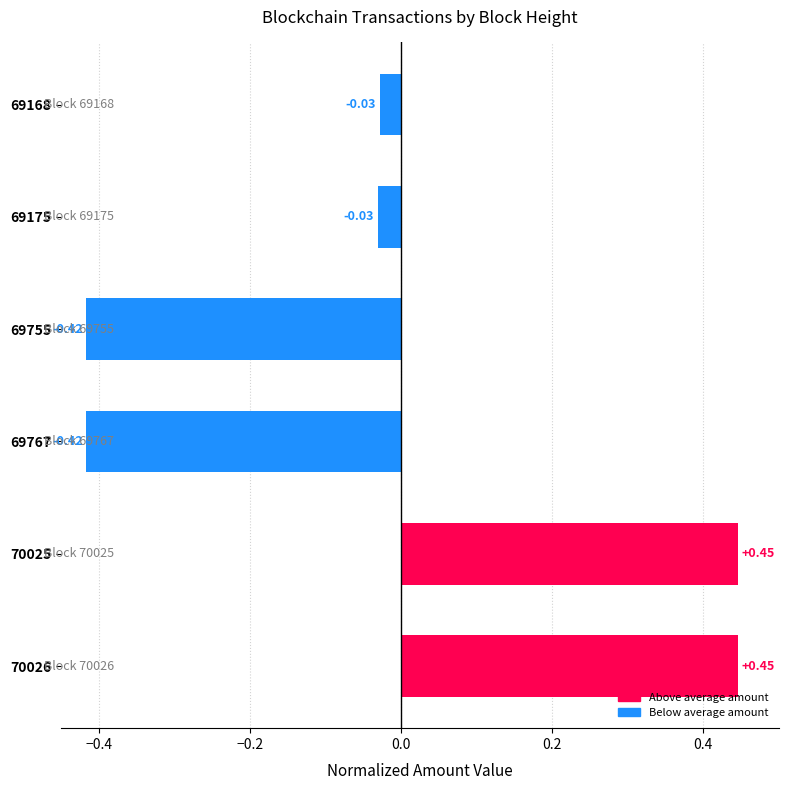

Which category has the highest value across all series?

70025